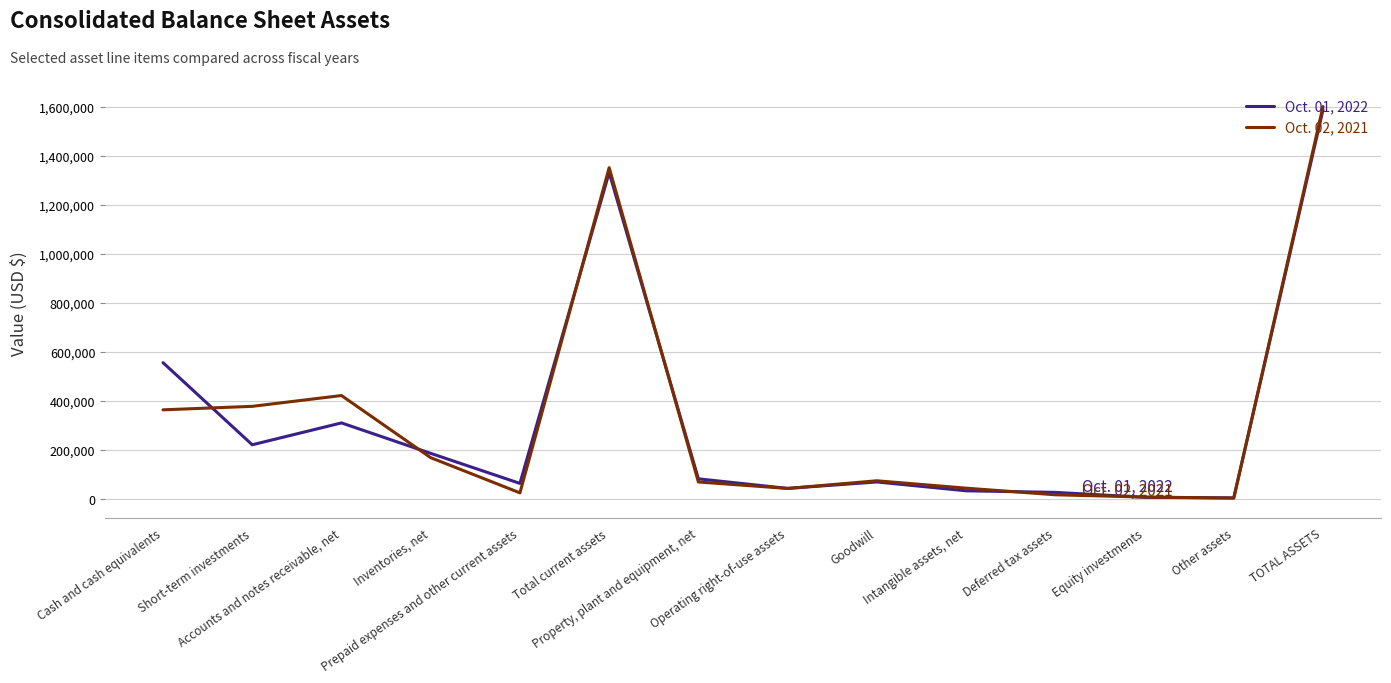

Which category has the highest value across all series?

TOTAL ASSETS